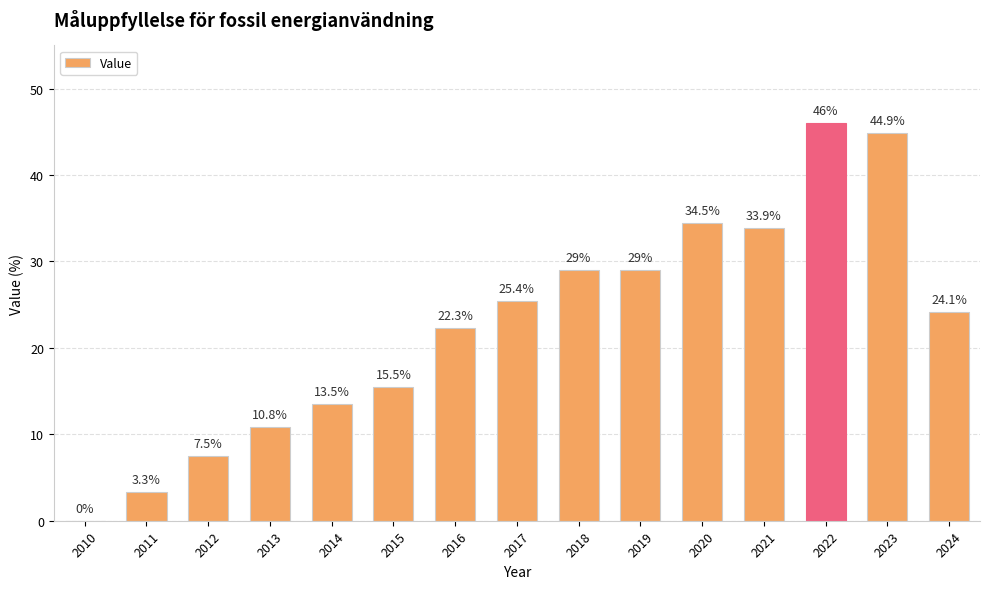

Which category has the highest value across all series?

2022